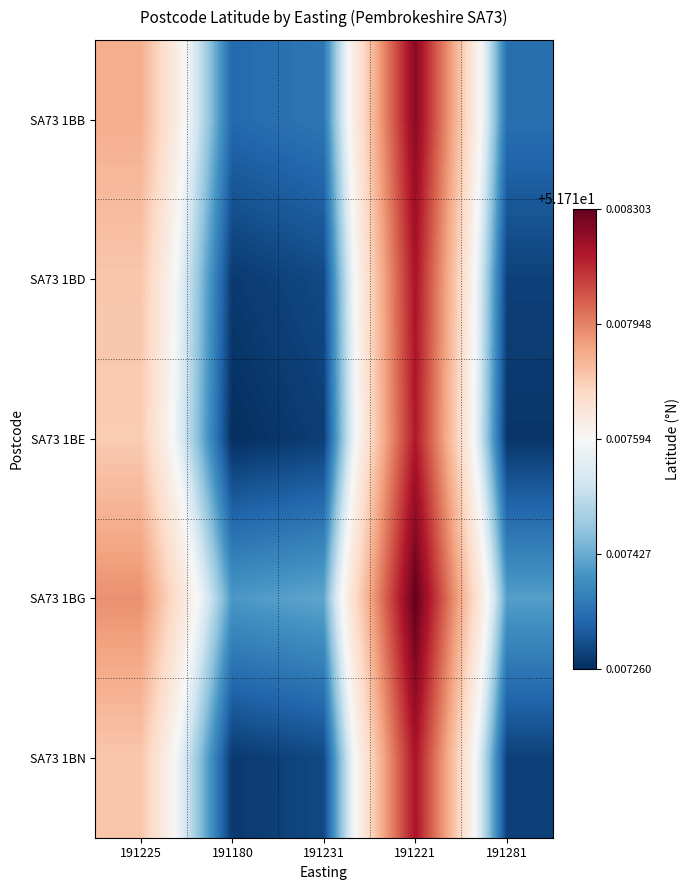

Between 191225 and 191281, which is larger?

191225